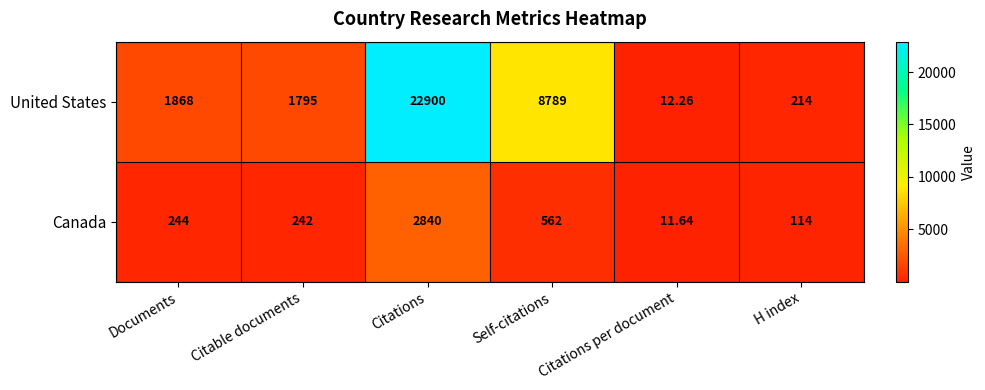

Which series changed the most between Citable documents and H index?

United States